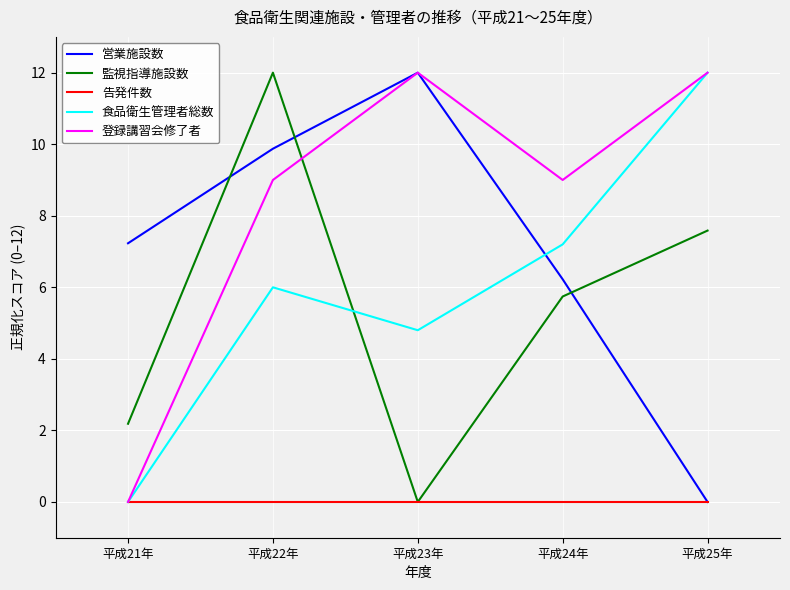

Where is the first local minimum for 登録講習会修了者?

平成24年